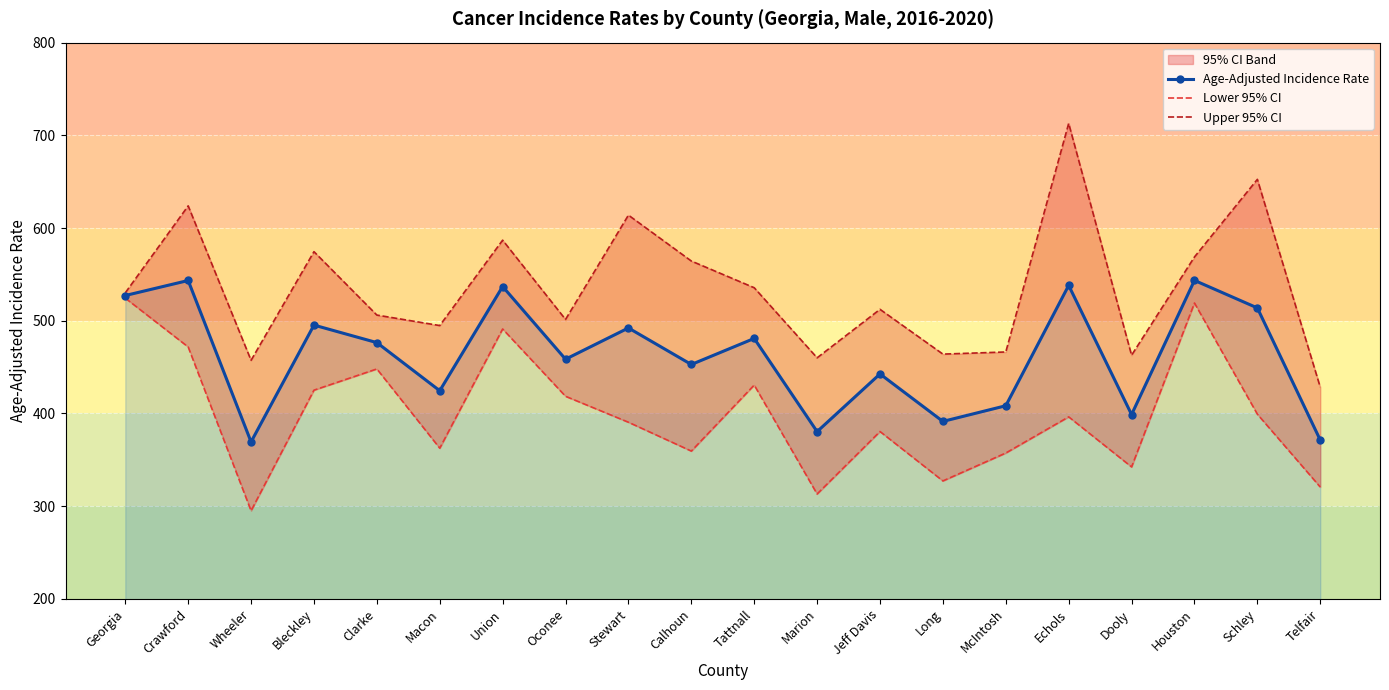

What is the value of the Age-Adjusted Incidence Rate point at the 18th from the left?

543.5